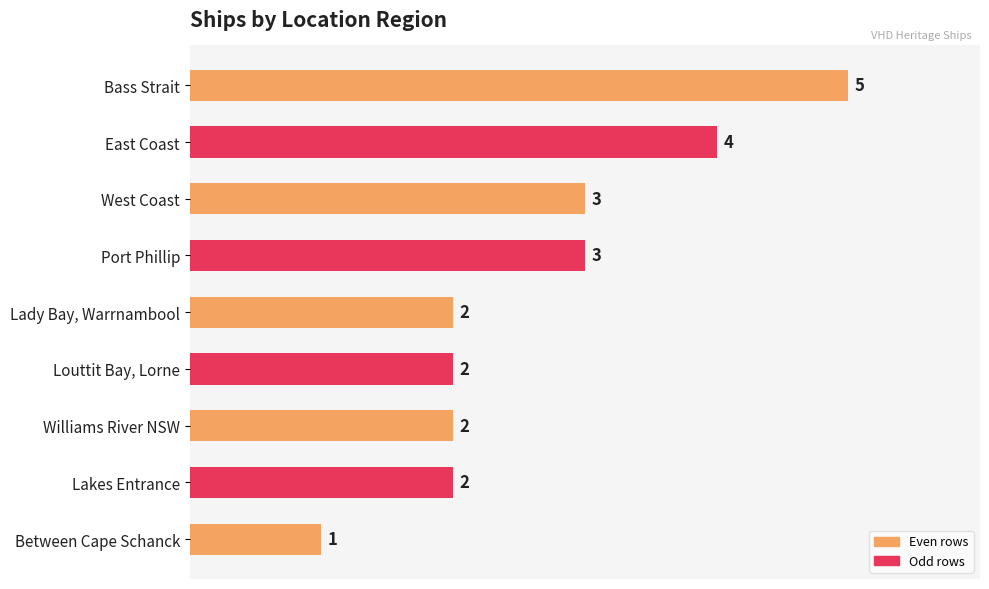

The value at Lakes Entrance is 1. True or false?

False